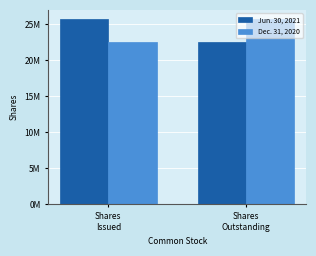

Which has a higher value, Shares
Outstanding or Shares
Issued?

Shares
Issued